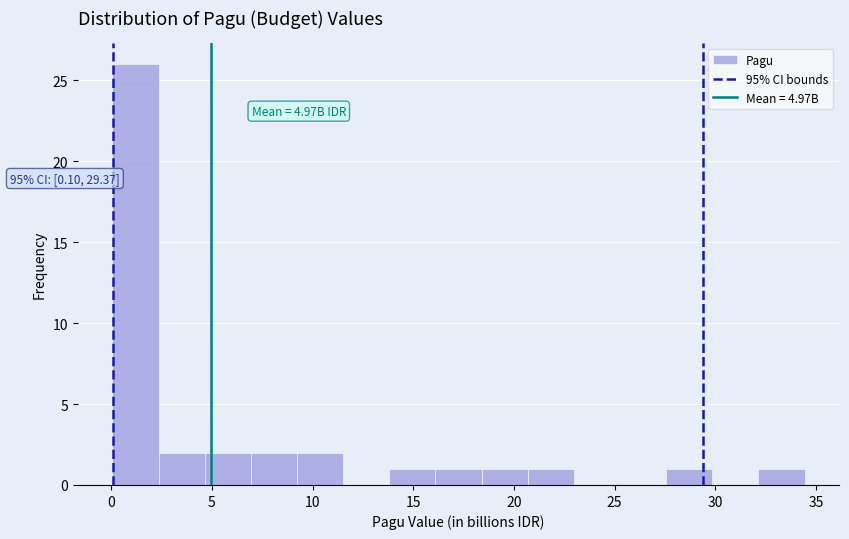

Over which range of the x-axis is the bar tallest?

0.0 to 2.5